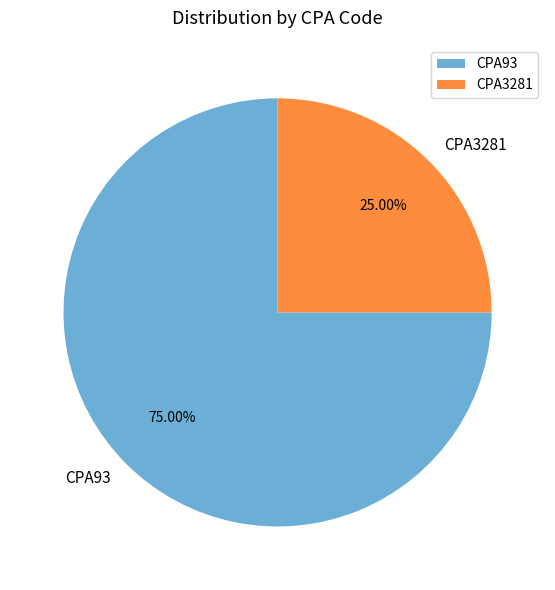

Does CPA3281 account for over 50% of the chart?

No